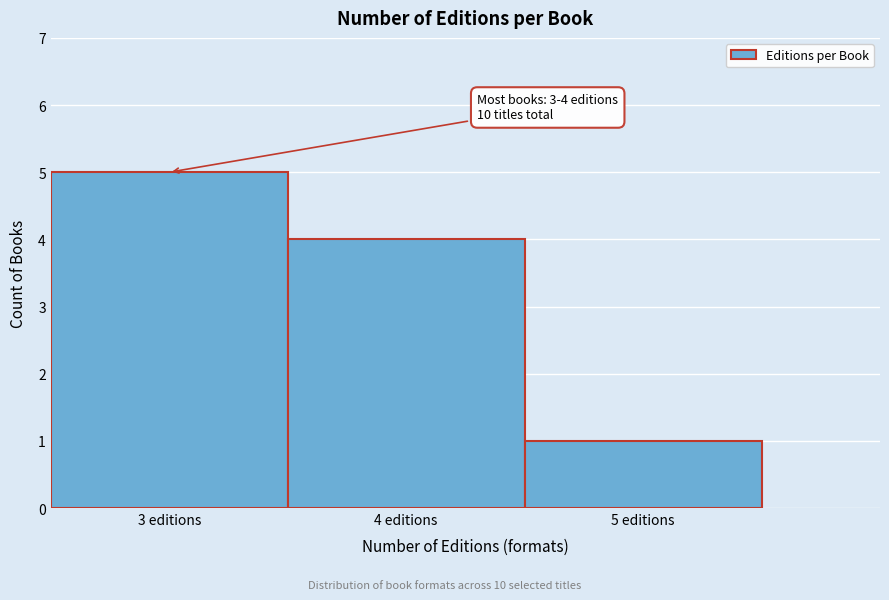

Which range on the x-axis has the tallest bar?

2.5 to 3.5